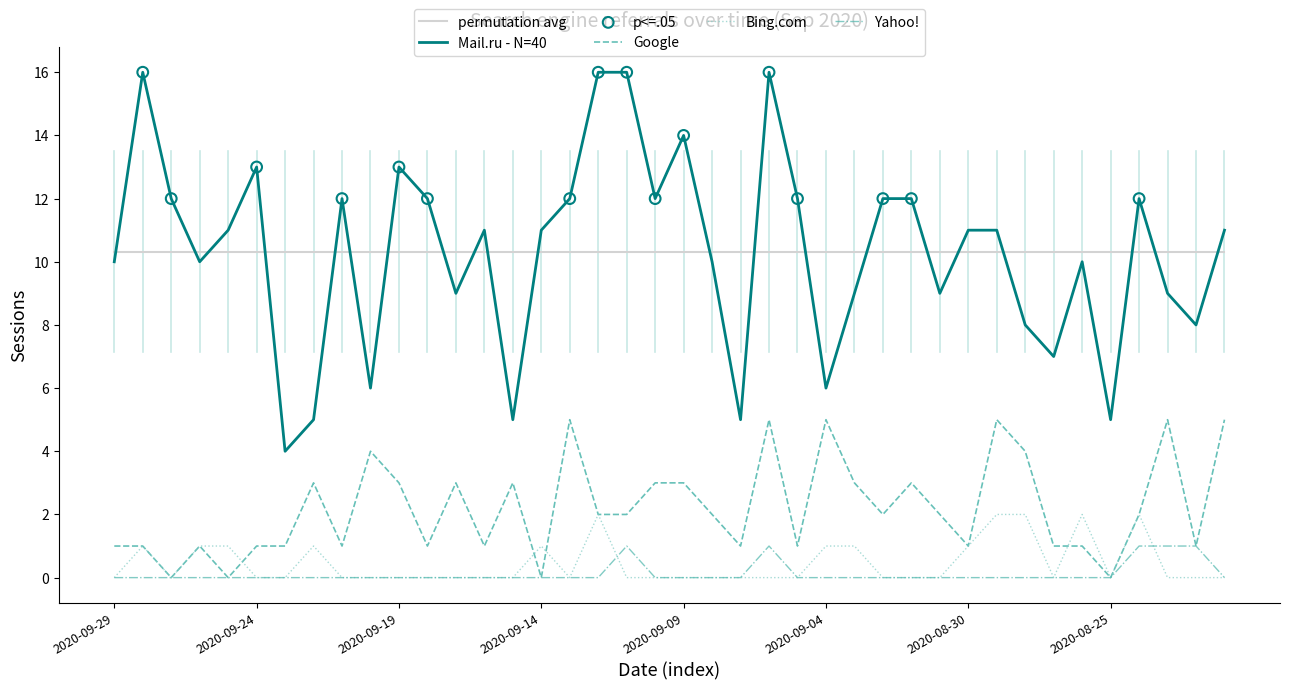

True or false: Google and permutation avg intersect in this chart.

False